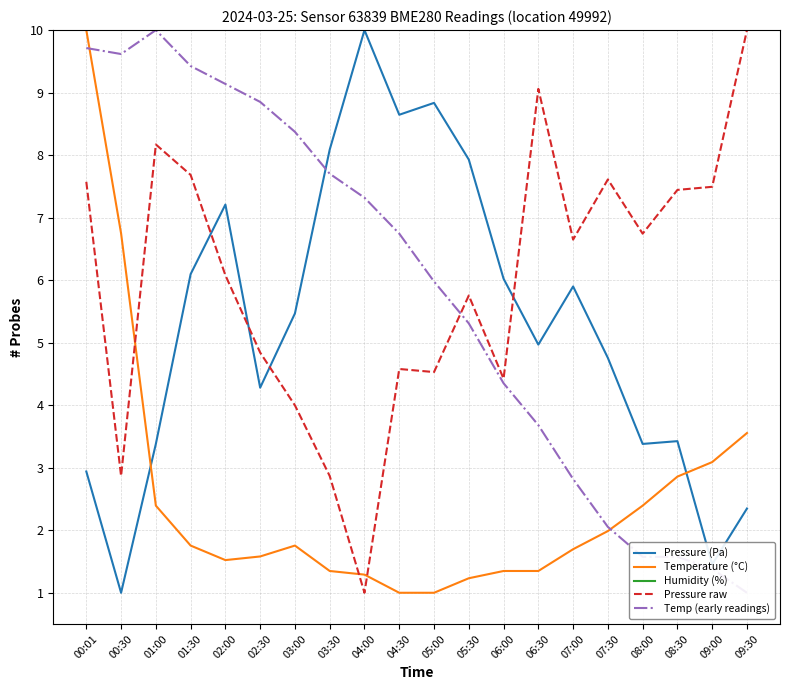

What is the difference between the Pressure (Pa) values at 00:01 and 04:30?

5.7